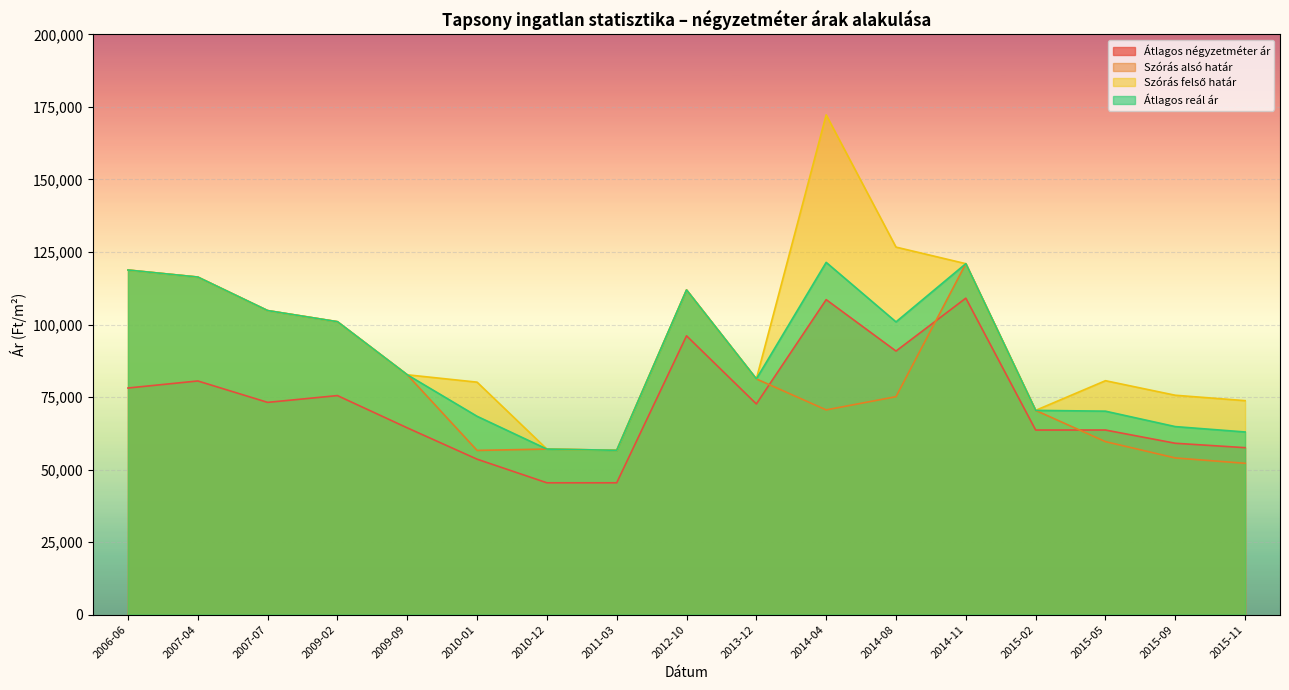

Between 2012-10 and 2014-08, which series saw the biggest shift?

Szórás alsó határ